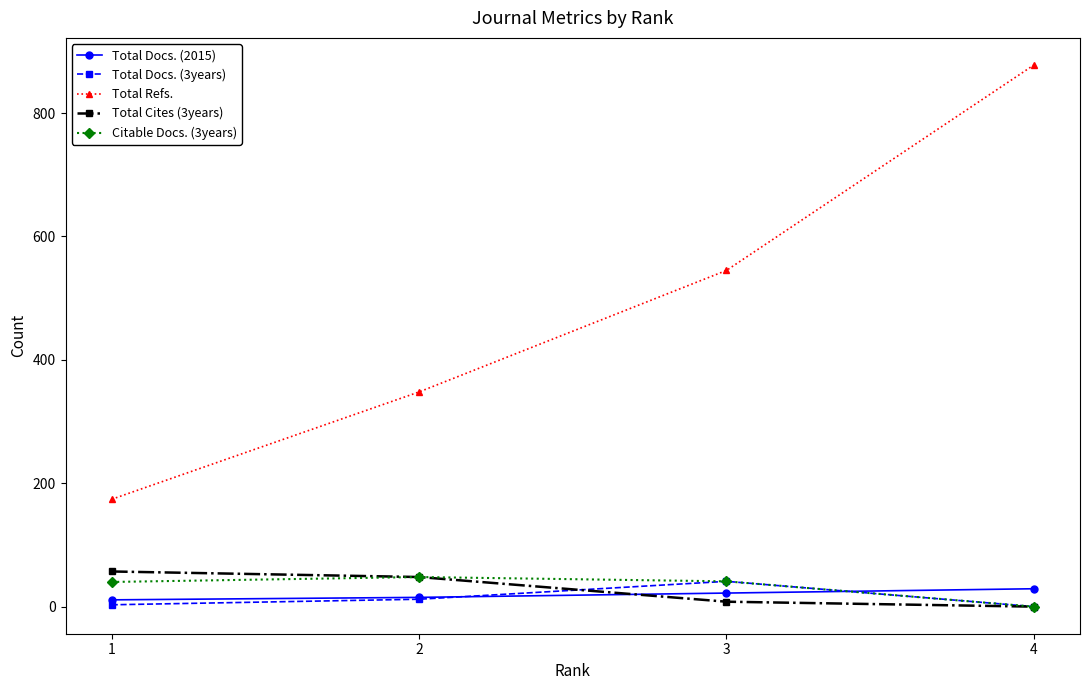

List the labels in order of Total Refs. value, smallest first.

1, 2, 3, 4